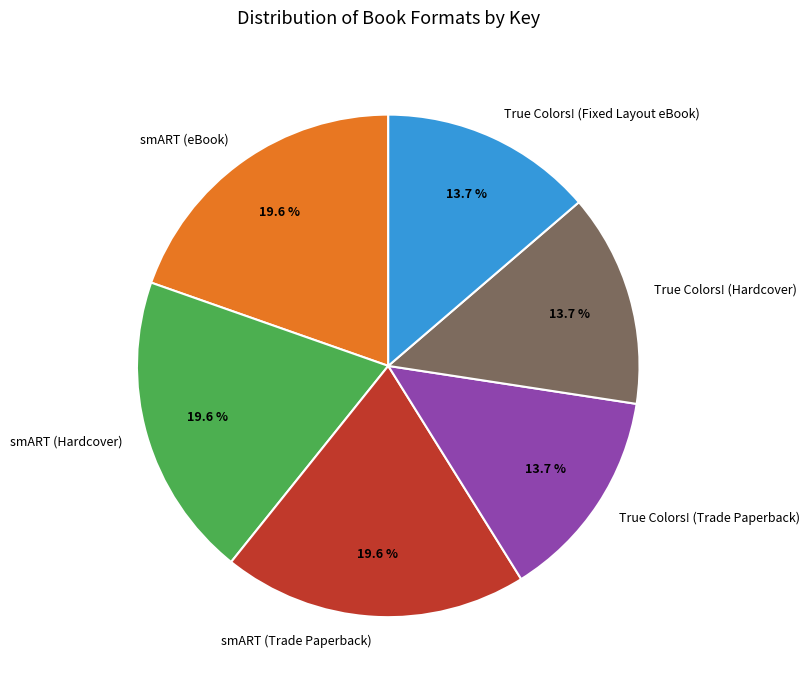

Is there any slice that represents more than half of the pie?

No